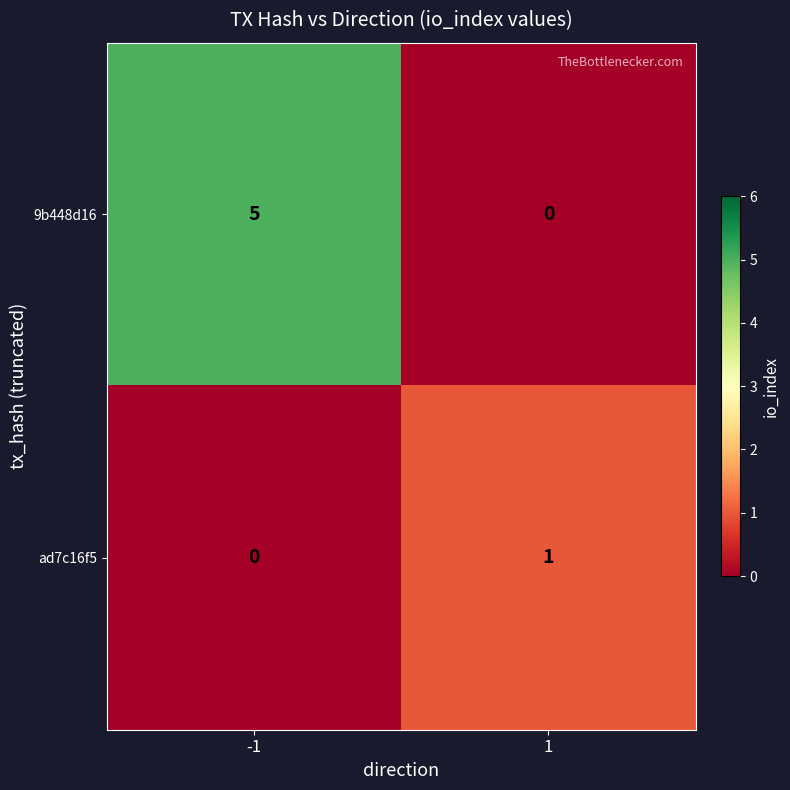

List the series in order of their peak value, highest first.

9b448d16, ad7c16f5